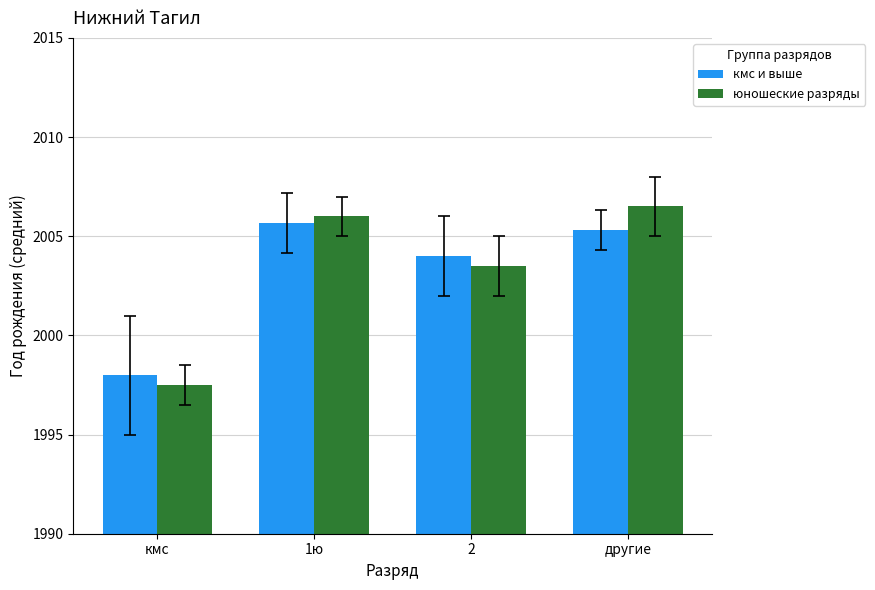

Where does the кмс и выше series first go above 2005?

1ю